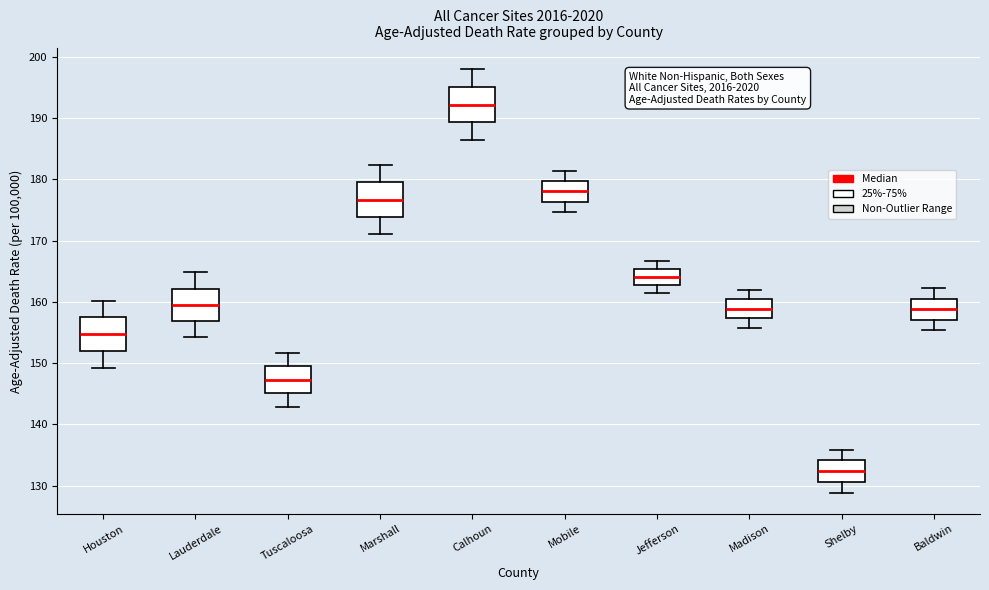

Reading left to right, read every box against the y-axis: the position of its median line, the range the box covers, and the ends of its whiskers. The values are not printed on the chart, so give them approximately, as read against the axis.

Houston: median 155, box 152 to 157, whiskers 149 to 160
Lauderdale: median 160, box 157 to 162, whiskers 154 to 165
Tuscaloosa: median 147, box 145 to 150, whiskers 143 to 152
Marshall: median 177, box 174 to 179, whiskers 171 to 182
Calhoun: median 192, box 189 to 195, whiskers 186 to 198
Mobile: median 178, box 176 to 180, whiskers 175 to 181
Jefferson: median 164, box 163 to 165, whiskers 162 to 167
Madison: median 159, box 157 to 160, whiskers 156 to 162
Shelby: median 132, box 131 to 134, whiskers 129 to 136
Baldwin: median 159, box 157 to 161, whiskers 155 to 162